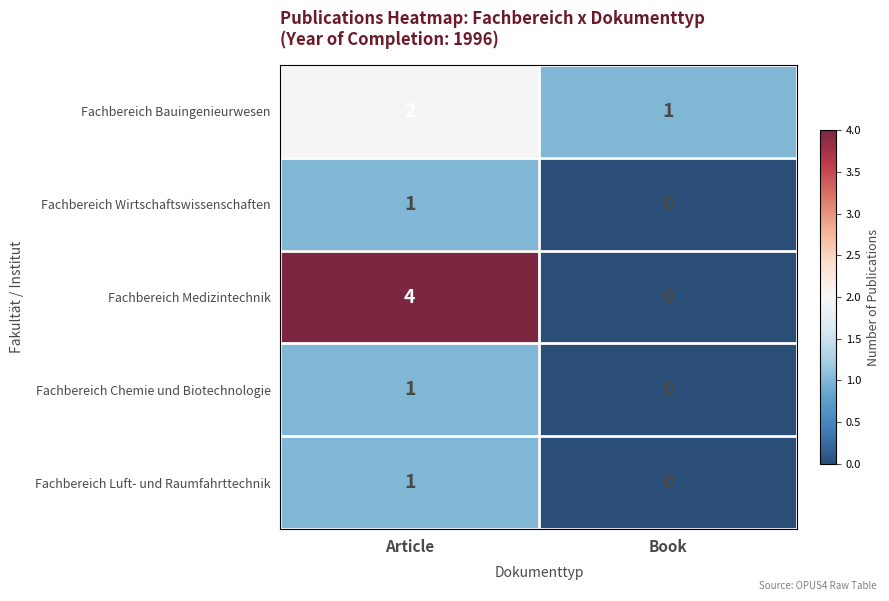

Reading left to right, what are all the values shown in this chart?

Fachbereich Bauingenieurwesen: Article=2	Book=1
Fachbereich Wirtschaftswissenschaften: Article=1	Book=0
Fachbereich Medizintechnik: Article=4	Book=0
Fachbereich Chemie und Biotechnologie: Article=1	Book=0
Fachbereich Luft- und Raumfahrttechnik: Article=1	Book=0